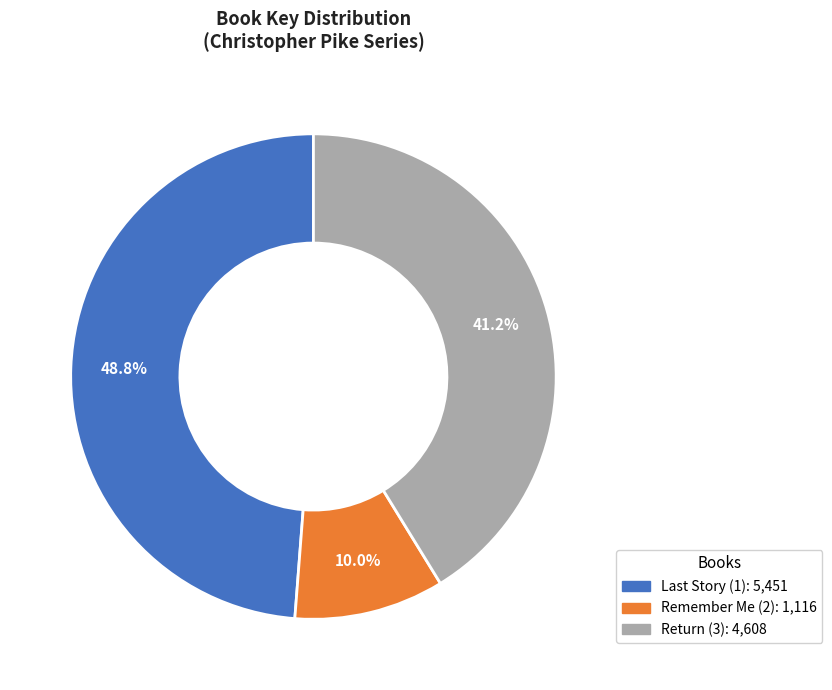

What is the smallest slice in the pie chart?

Remember Me (2)